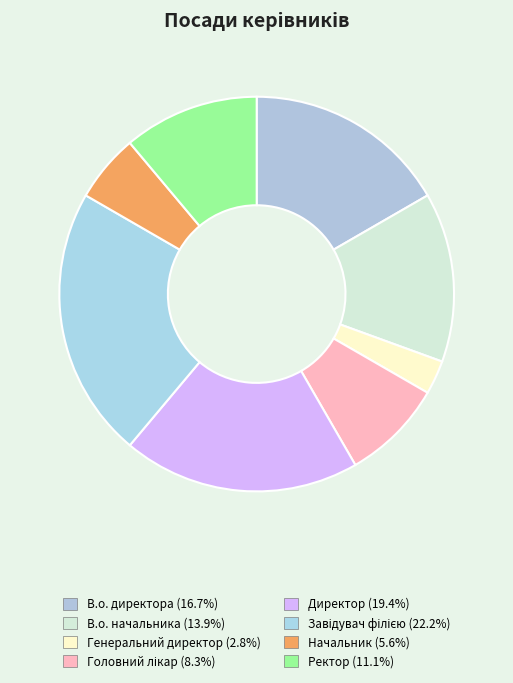

How many segments does this pie chart have?

8